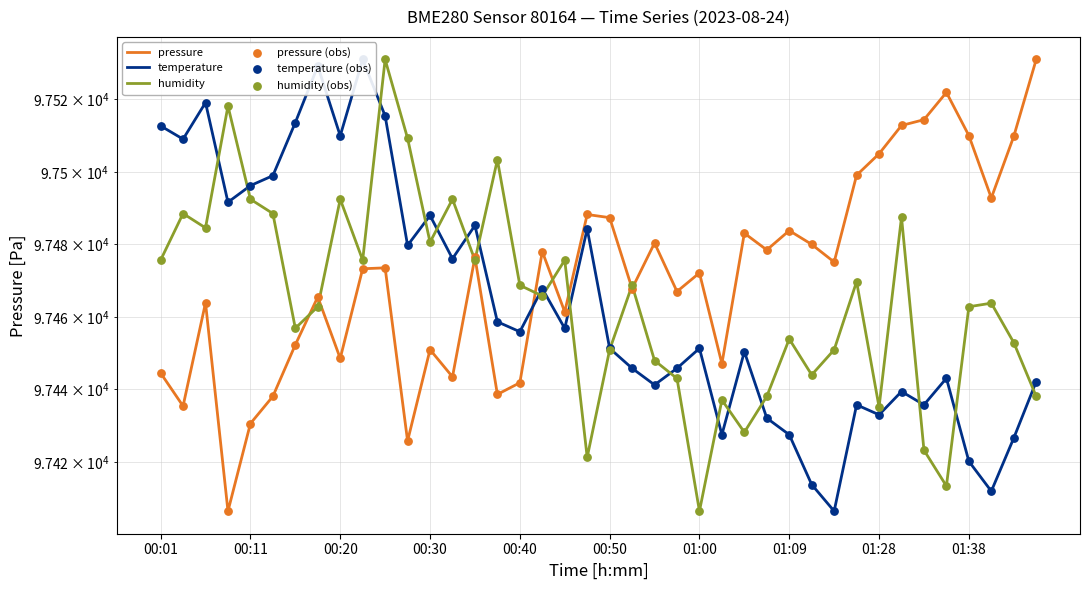

At how many categories does at least one series exceed 97490?

23